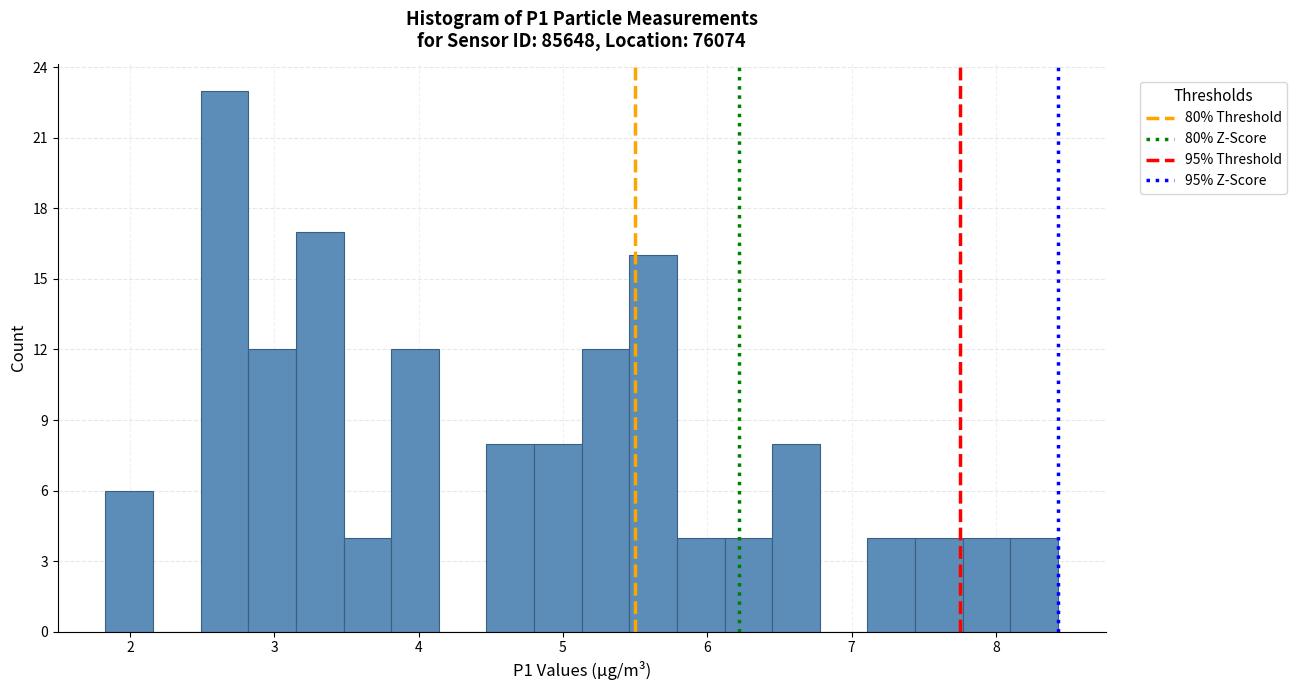

Read against the x-axis, roughly where is the centre of the tallest bar?

2.7